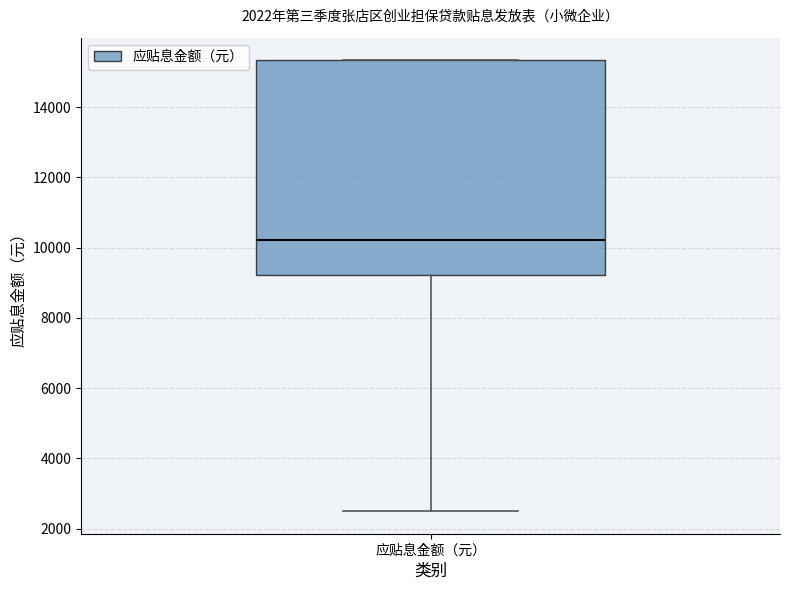

Read this box plot against the y-axis: the position of the median line, the range covered by the box, and the ends of both whiskers. The values are not printed on the chart, so give them approximately, as read against the axis.

median 10200, box 9200 to 15400, whiskers 2600 to 15400